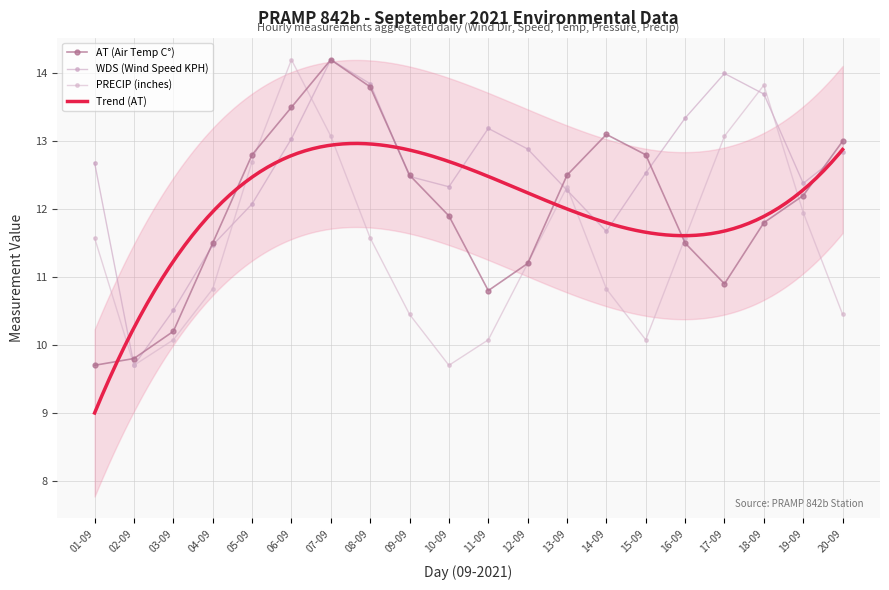

At which label does WDS (Wind Speed KPH) first exceed 12?

01-09